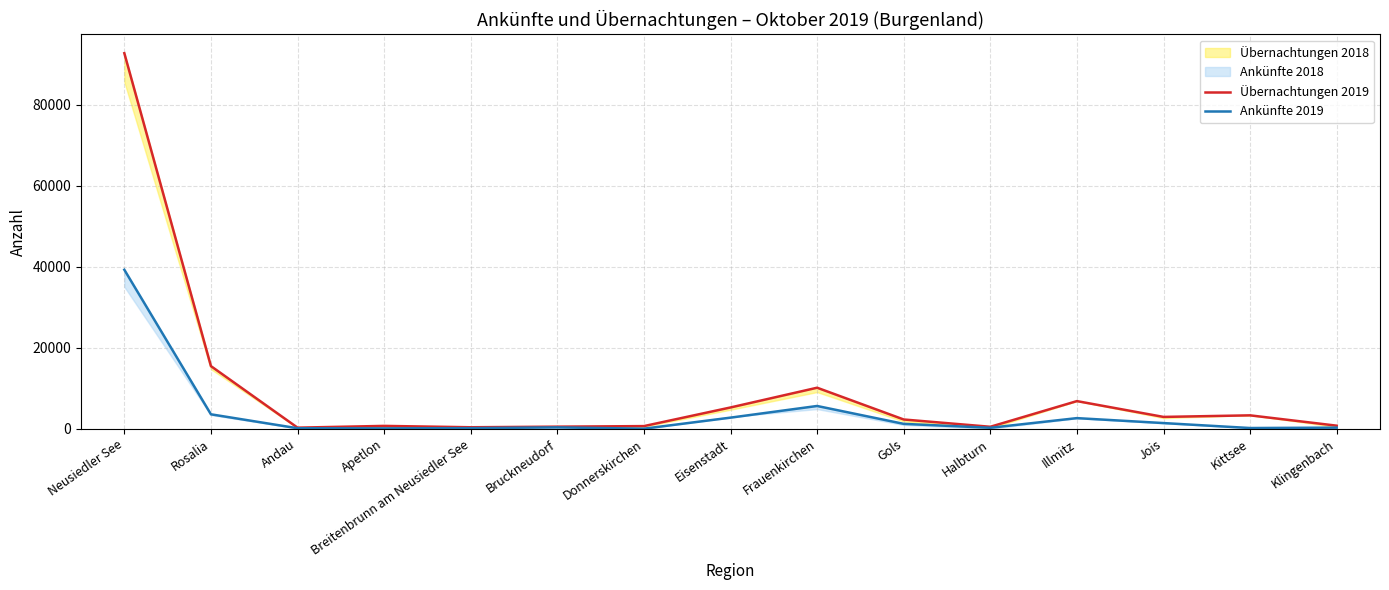

Rank the series at Apetlon from highest to lowest value.

Übernachtungen 2019, Ankünfte 2019